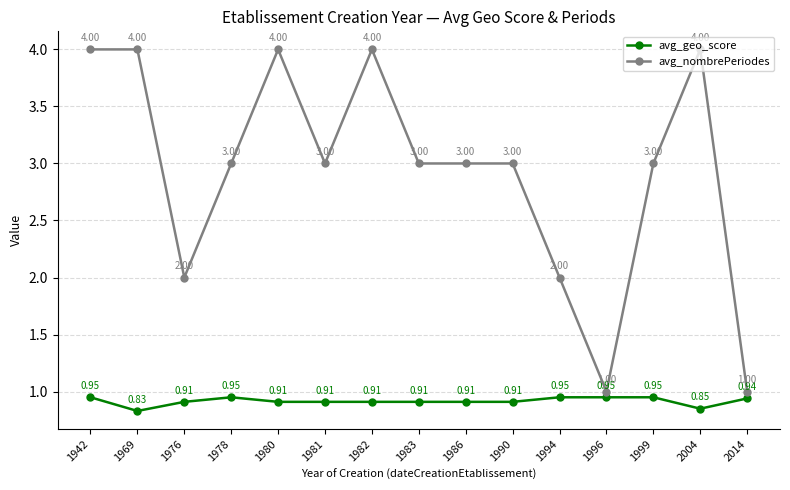

True or false: avg_geo_score has more than 0 points higher than both neighbors.

True